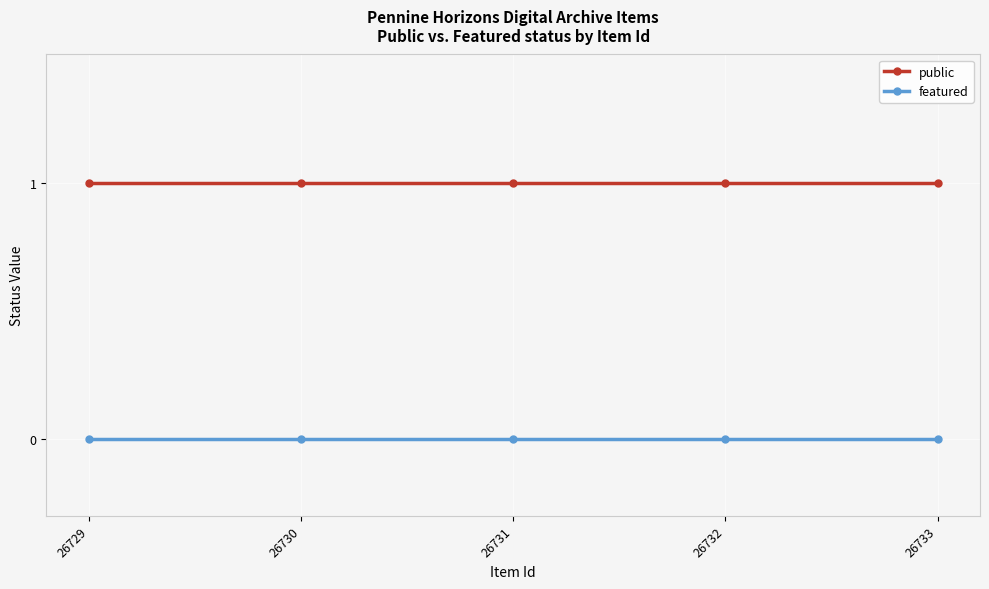

True or false: featured and public intersect in this chart.

False